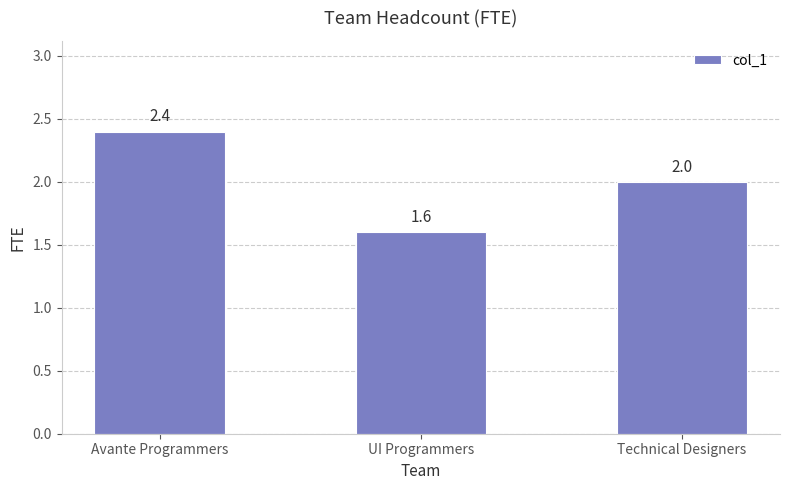

Count the number of data series in this chart.

1